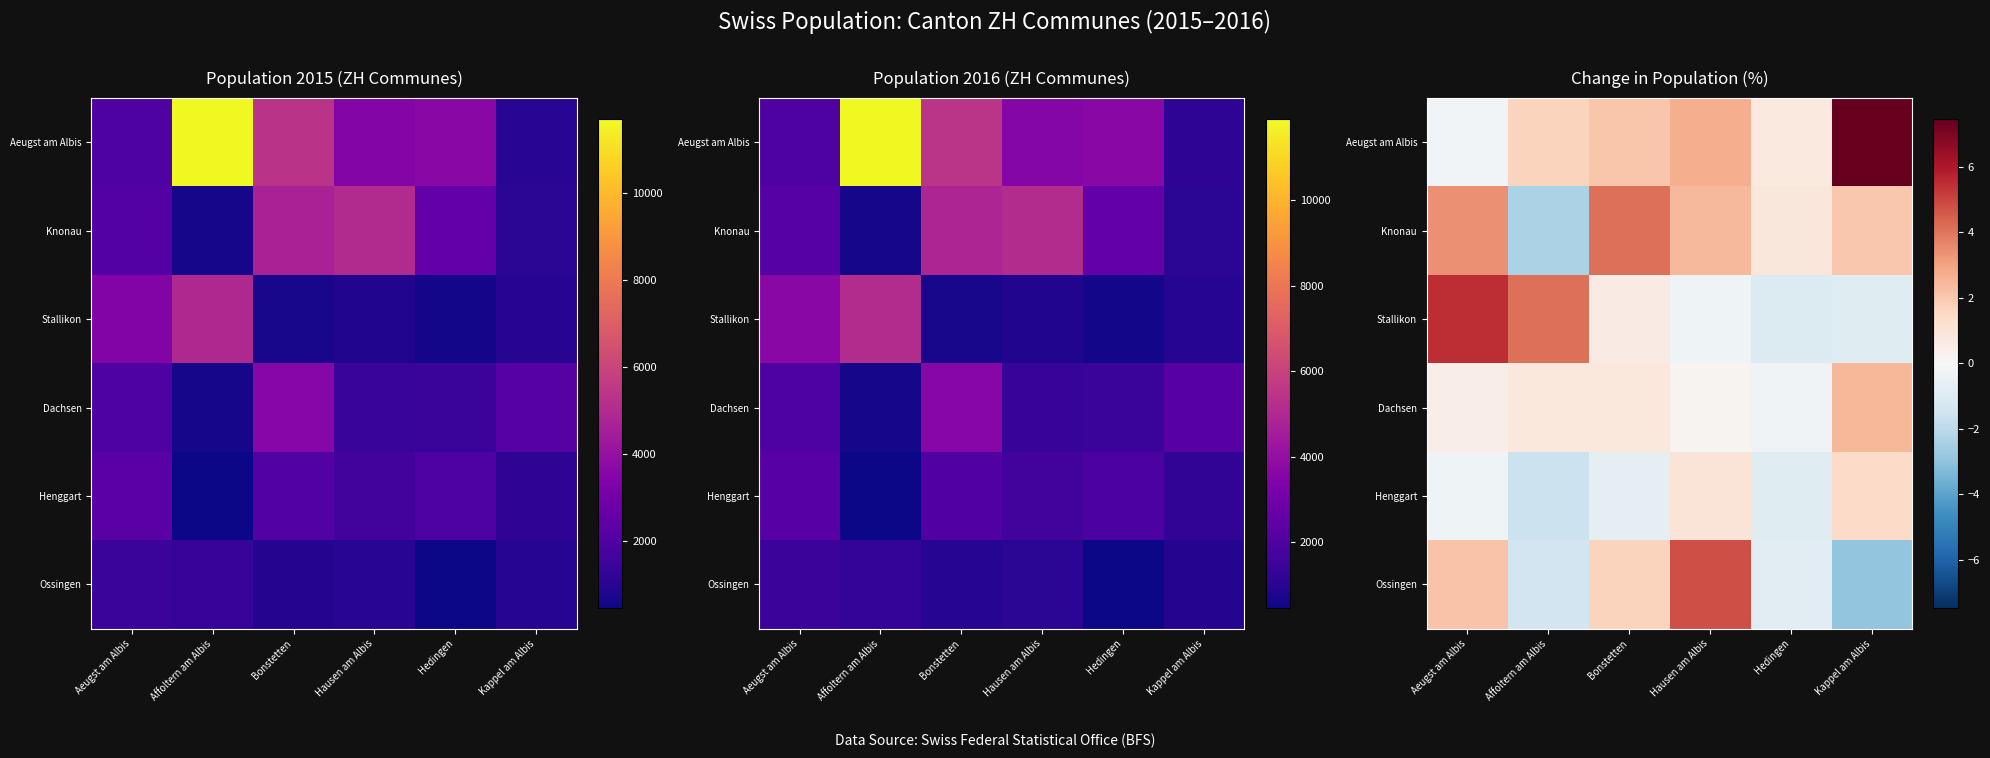

Count the number of data series in this chart.

6